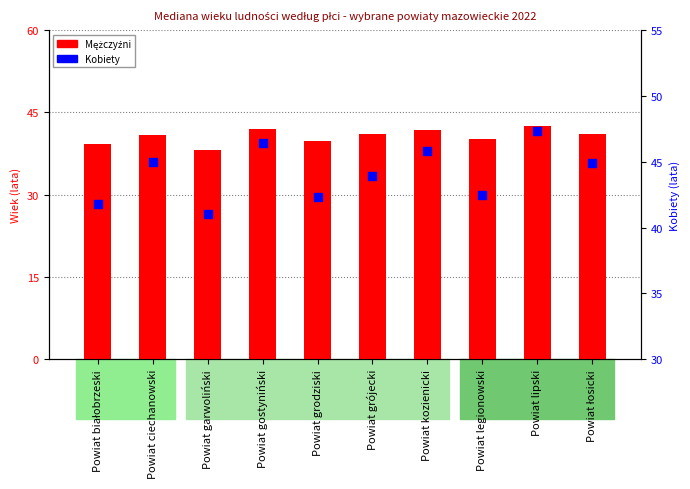

What are all the series names shown in the legend?

Mężczyźni, Kobiety